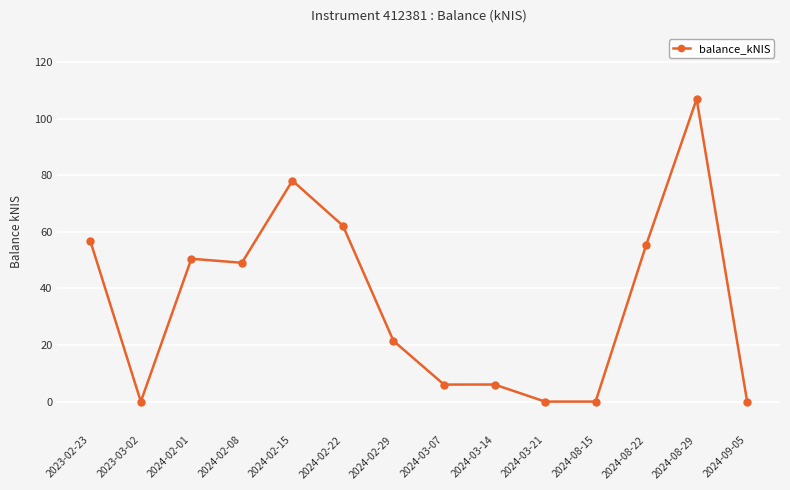

What is the maximum value shown in the chart?

107.0